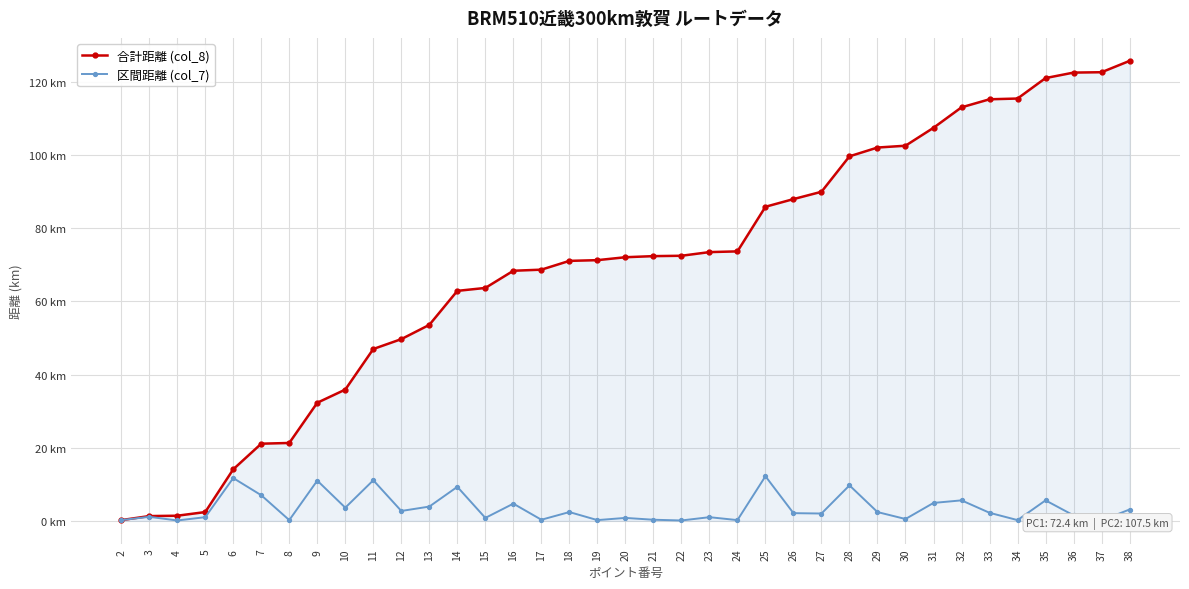

The value of 区間距離 (col_7) at 34 is 0.3. True or false?

False